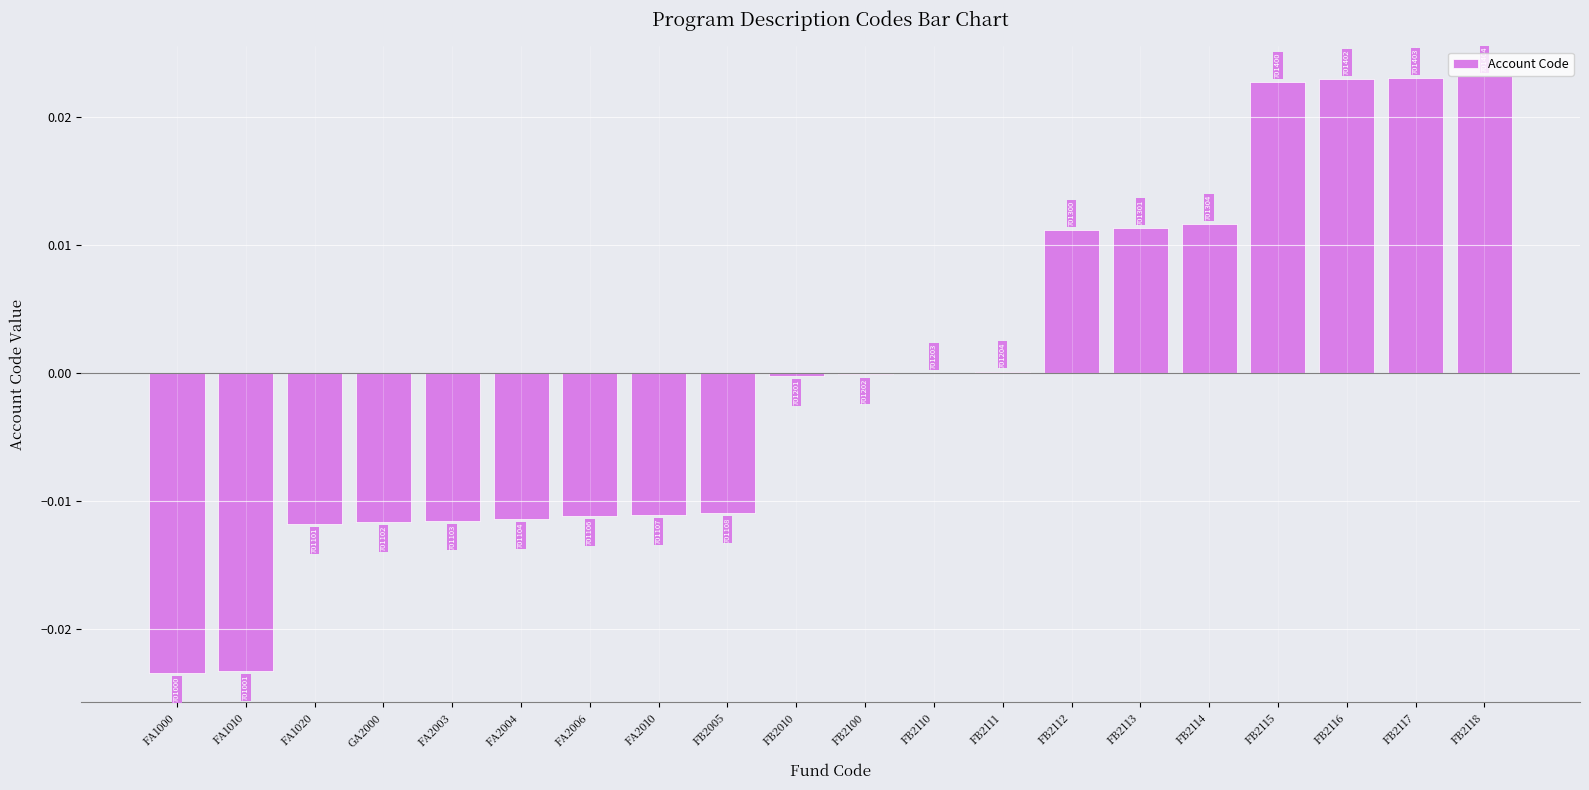

Between FB2114 and FB2113, which is larger?

FB2114